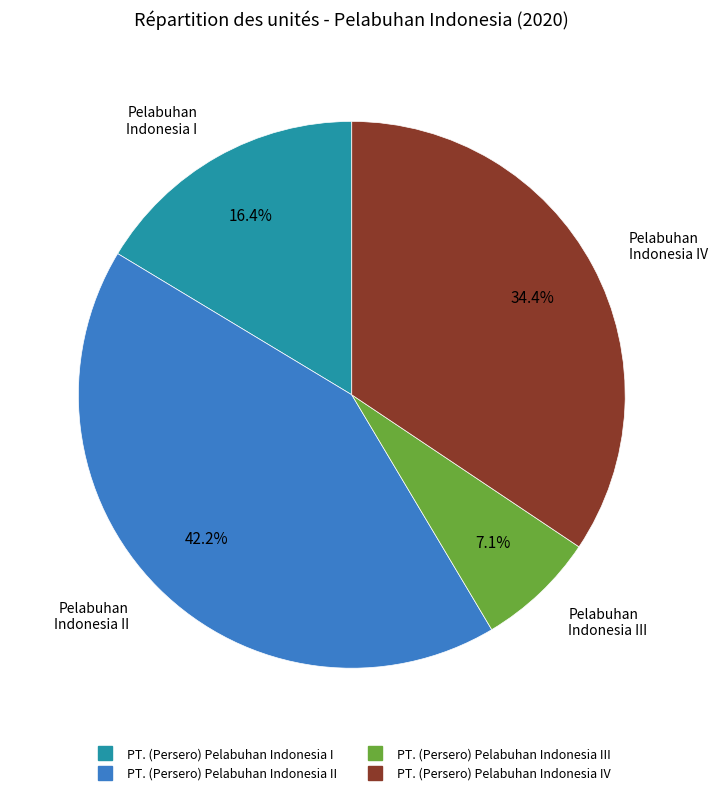

Is there a majority slice in this chart?

No